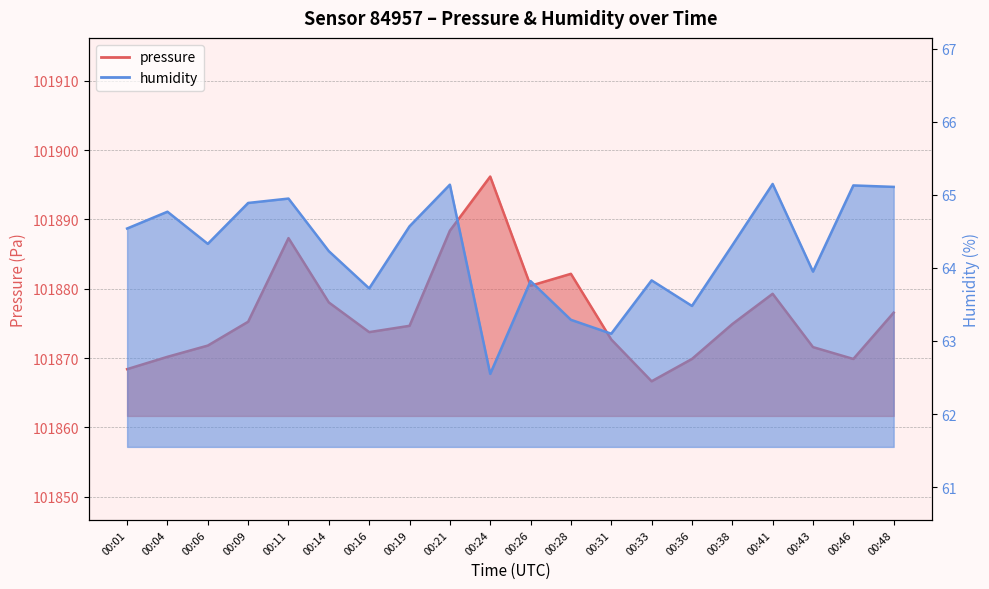

True or false: pressure has a value of 101880.4 at 00:26.

True